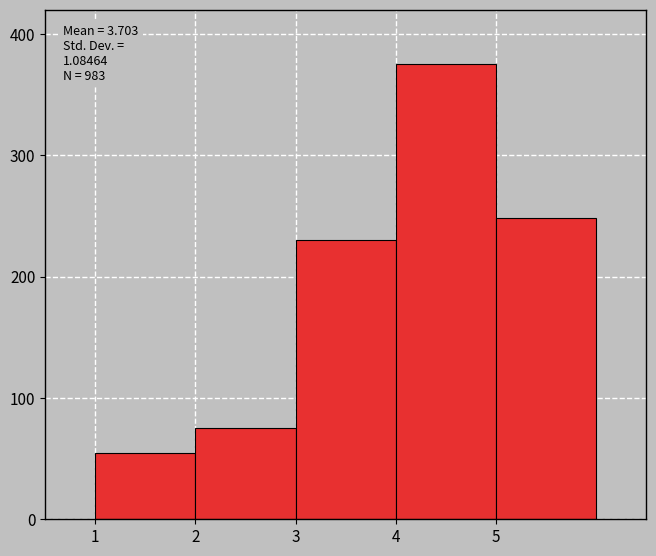

Over which range of the x-axis is the bar tallest?

4 to 5